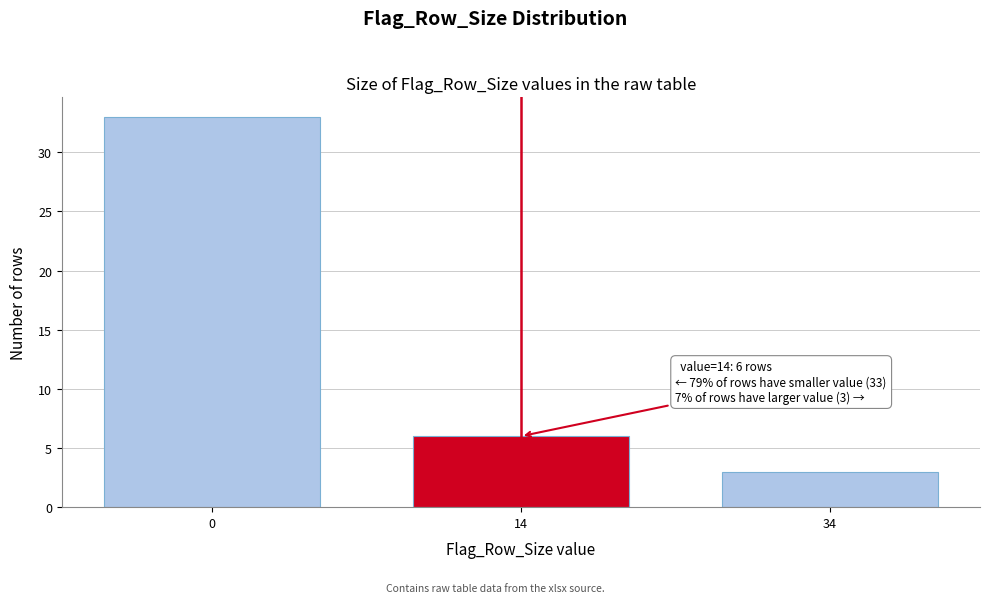

Reading left to right, what are all the values shown in this chart?

0=33	14=6	34=3